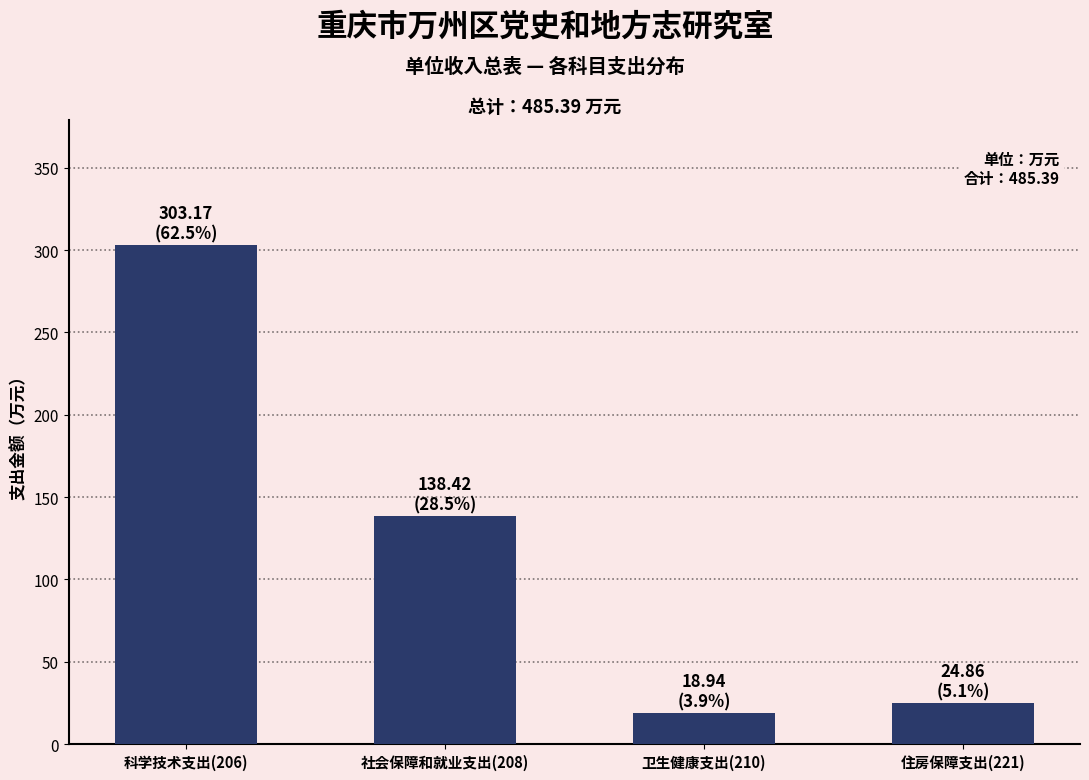

Reading left to right, extract all data points from this chart.

科学技术支出(206)=303.2	社会保障和就业支出(208)=138.4	卫生健康支出(210)=18.9	住房保障支出(221)=24.9